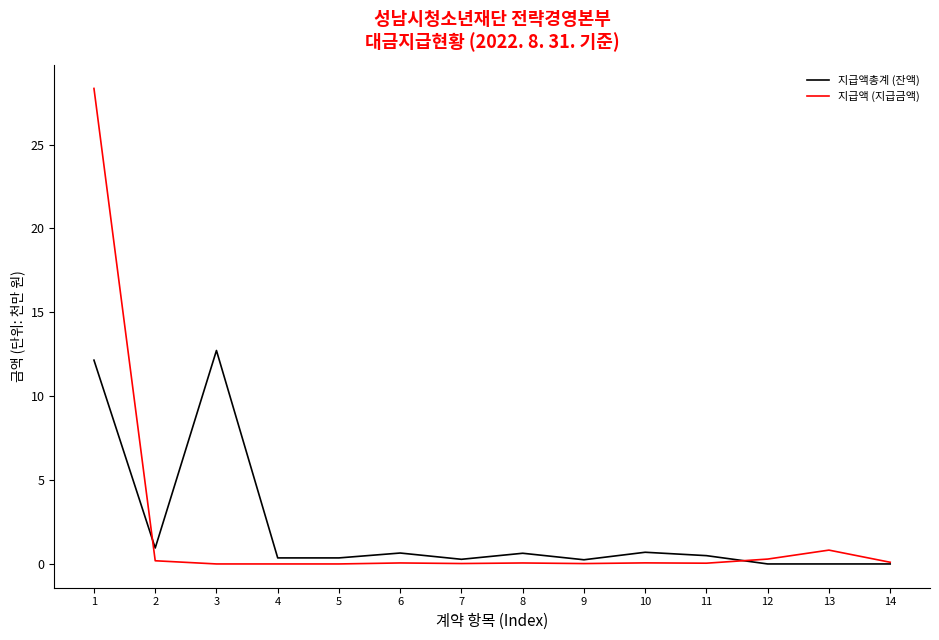

Which series has the largest range (max minus min)?

지급액 (지급금액)